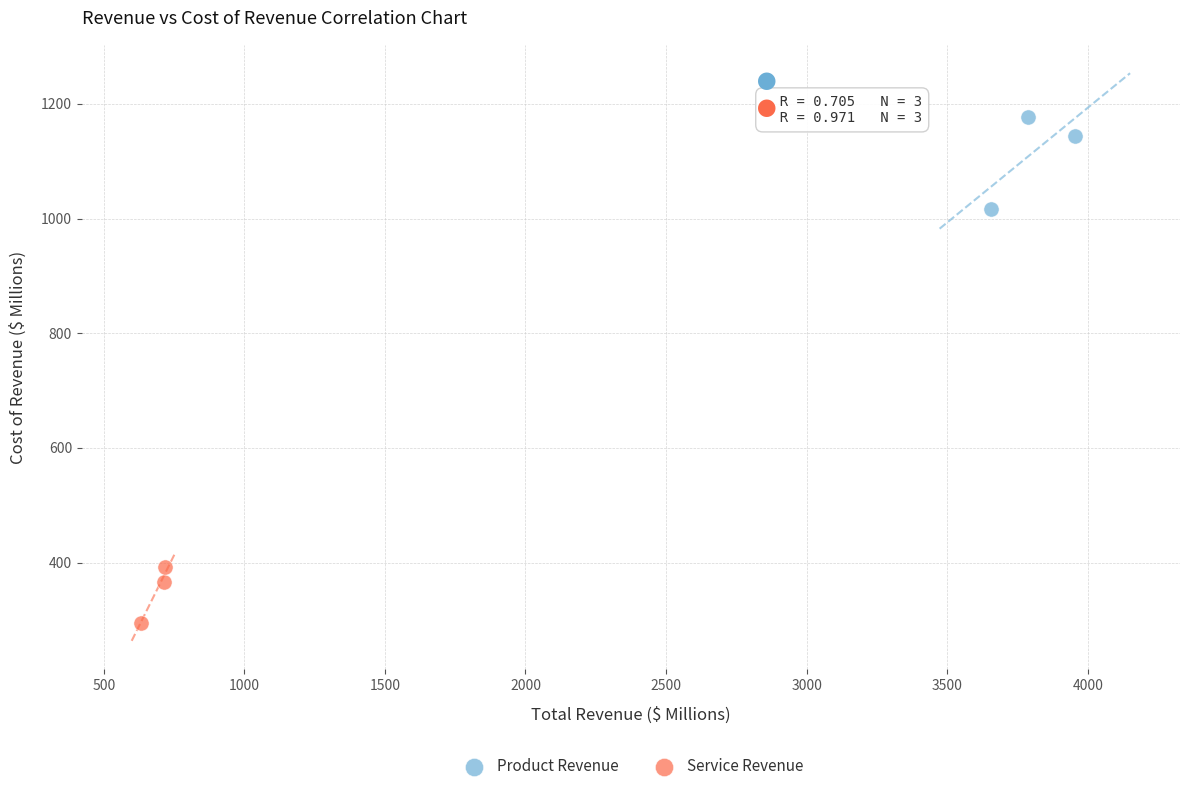

Which series reaches the maximum Y coordinate?

Product Revenue